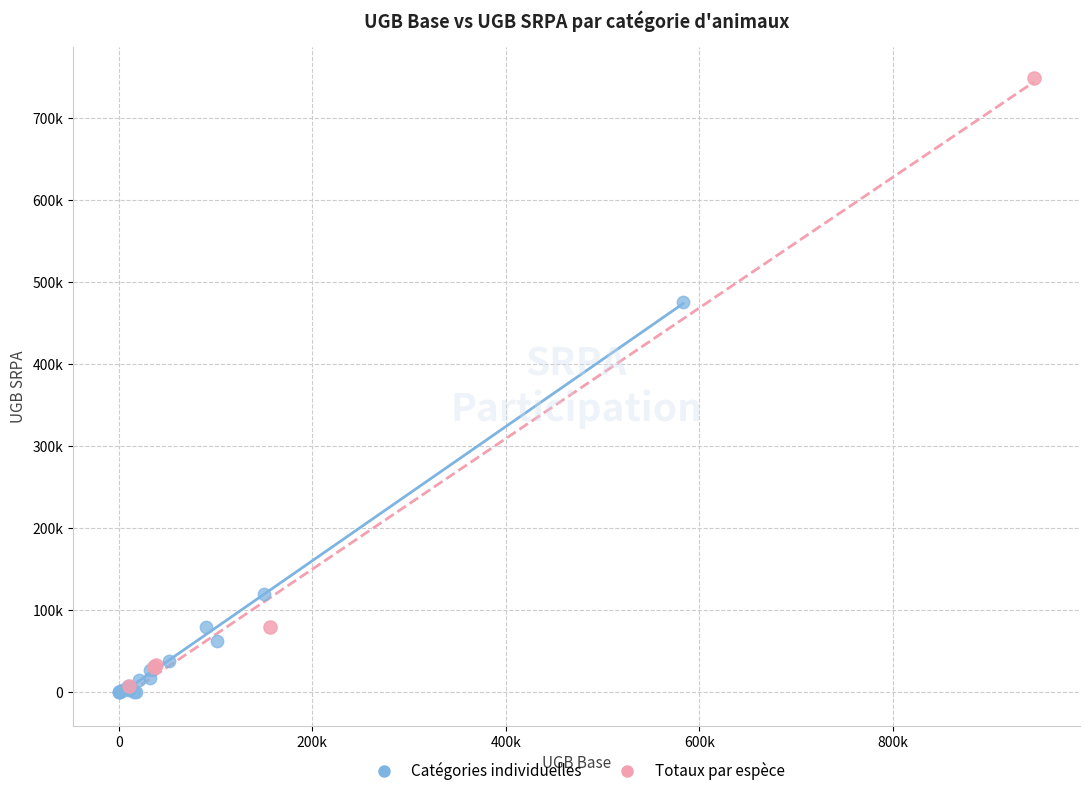

What are all the series names shown in the legend?

Catégories individuelles, Totaux par espèce